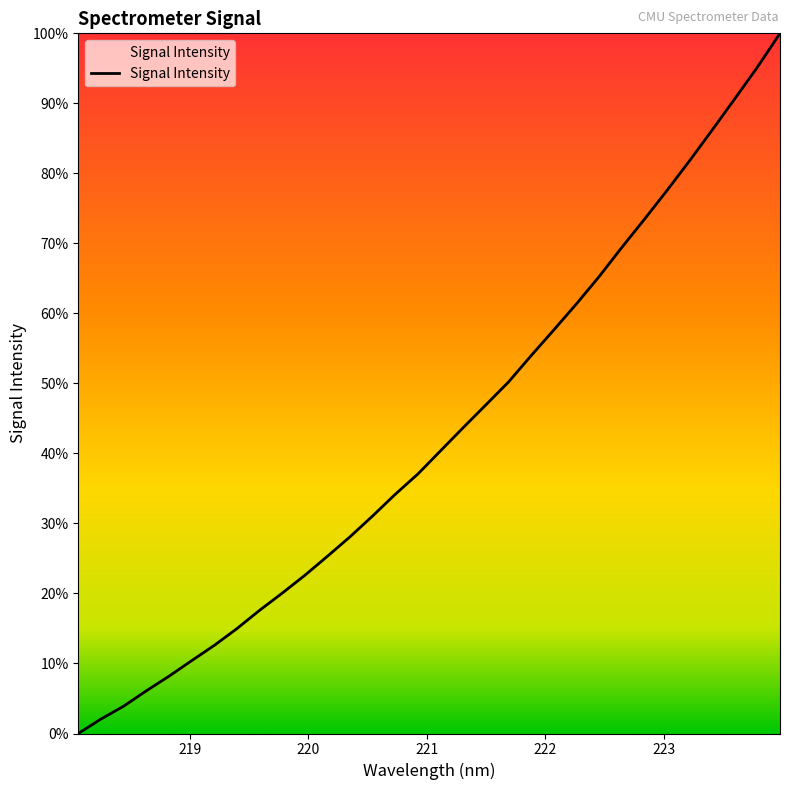

Does the chart have visible grid lines?

No